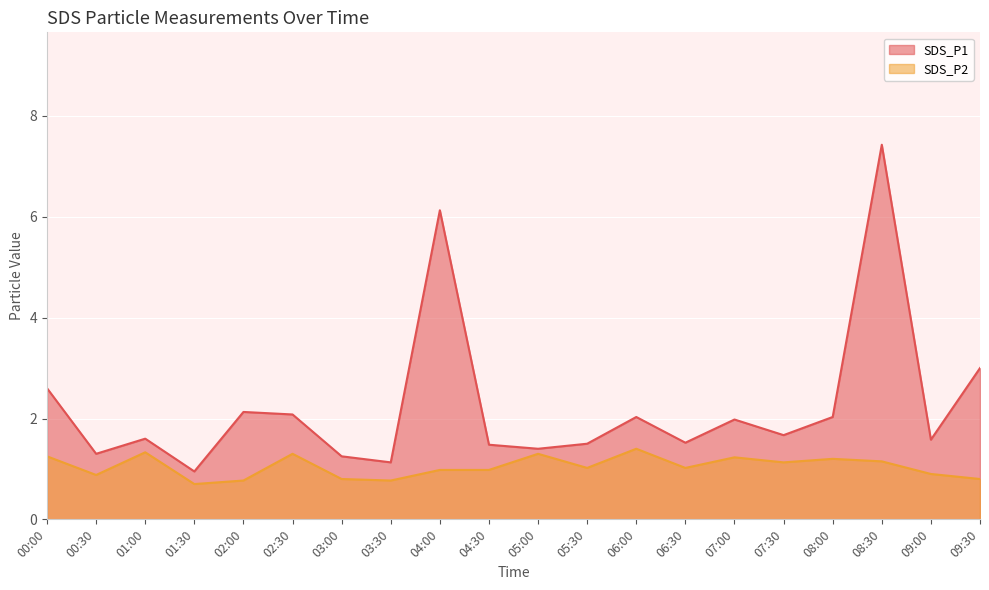

Rank the series at 01:30 from highest to lowest value.

SDS_P1, SDS_P2